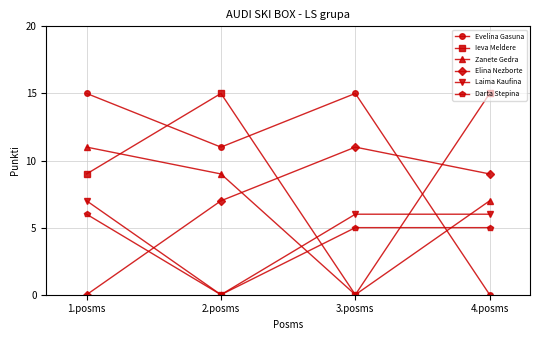

Between which two adjacent categories do Darta Stepina and Elina Nezborte first intersect?

1.posms and 2.posms